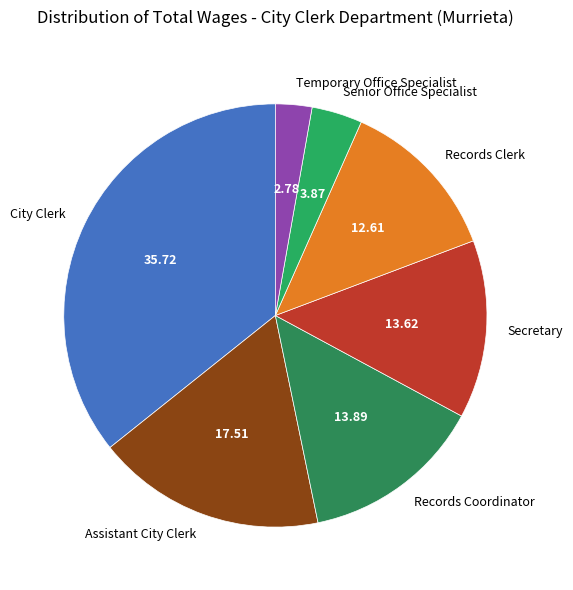

What is the ratio of the value at Records Coordinator to the value at Assistant City Clerk?

0.8